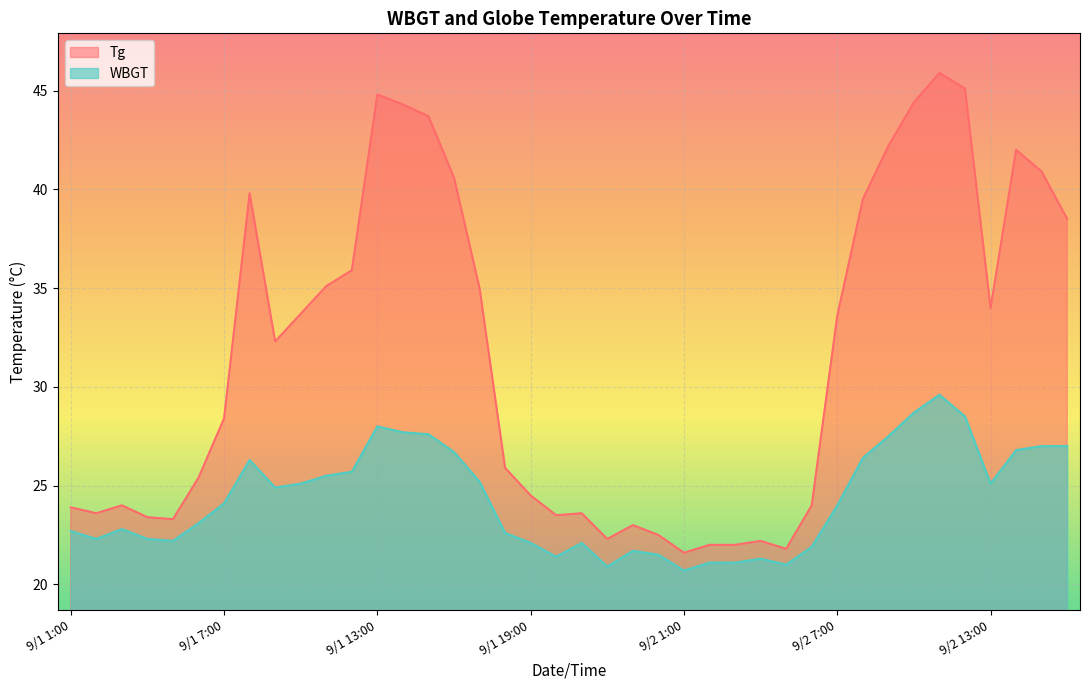

What is the value of the Tg point at the 25th from the left?

21.6